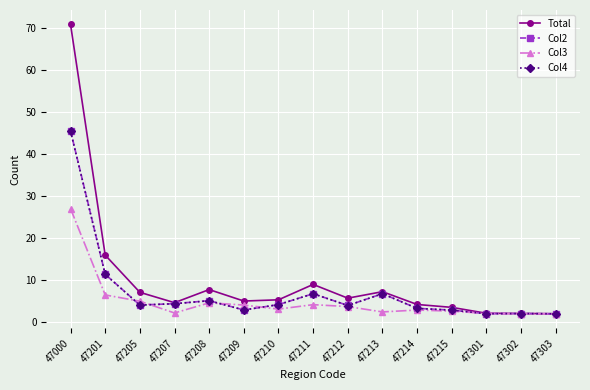

At which category is the sum across all series the highest?

47000